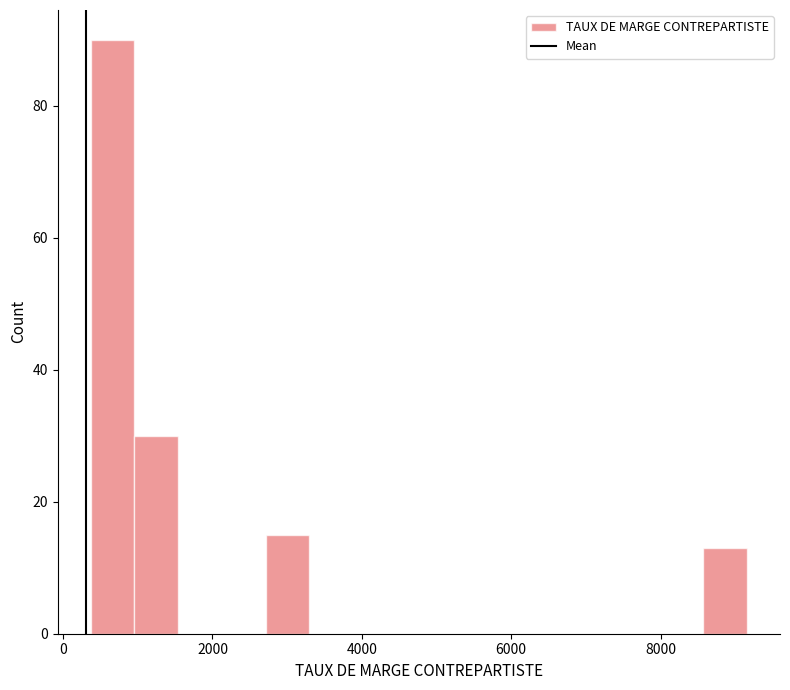

Read against the x-axis, roughly where is the centre of the tallest bar?

600